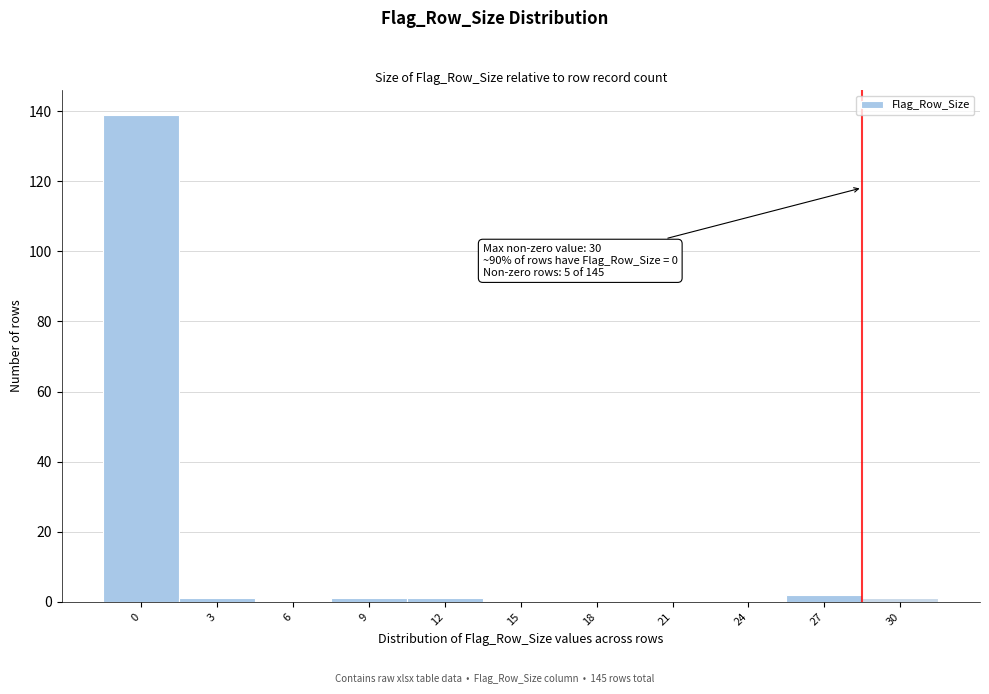

Reading right to left, list all the values displayed in this chart.

30=1	27=2	24=0	21=0	18=0	15=0	12=1	9=1	6=0	3=1	0=139